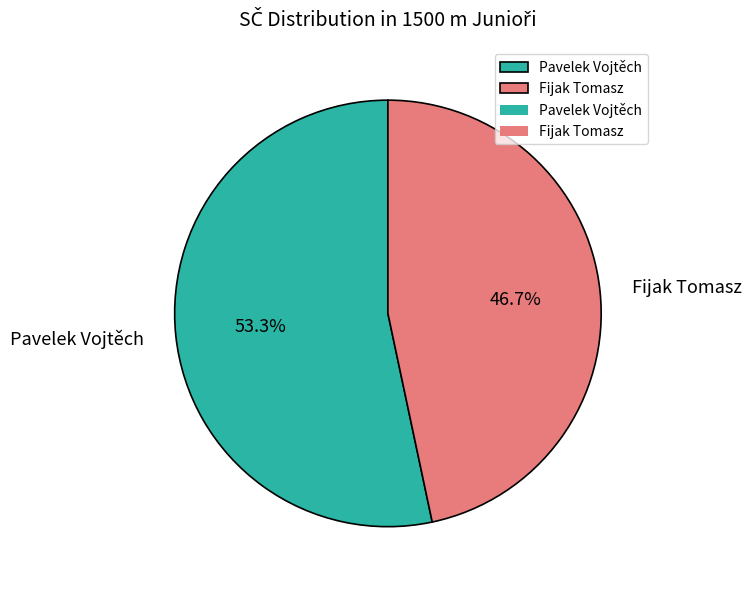

To the nearest percent, what is the combined percentage of Pavelek Vojtěch and Fijak Tomasz?

100%